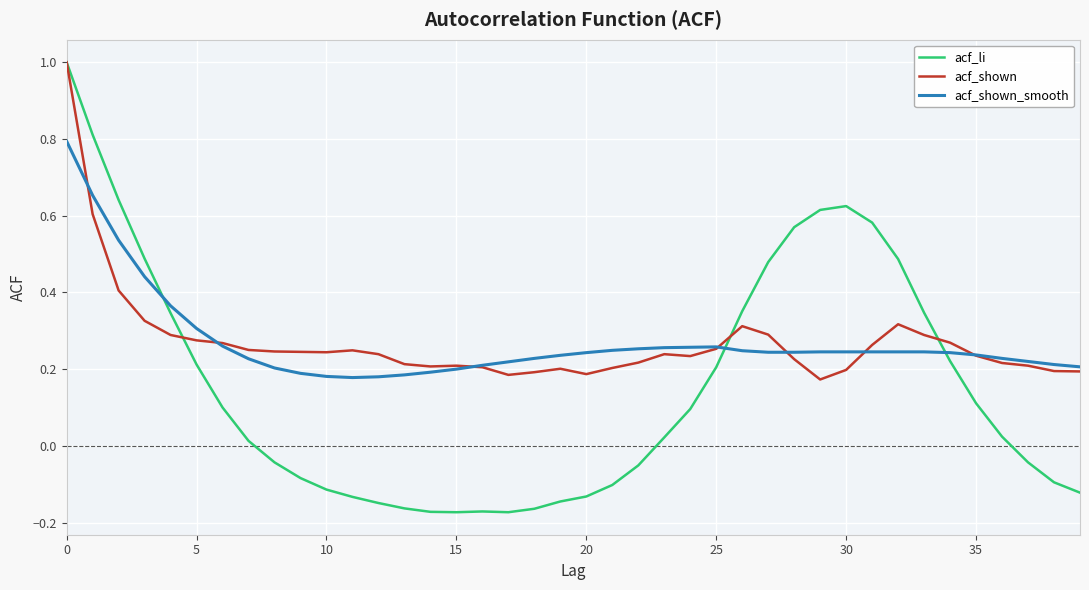

Which series has the largest range (max minus min)?

acf_li